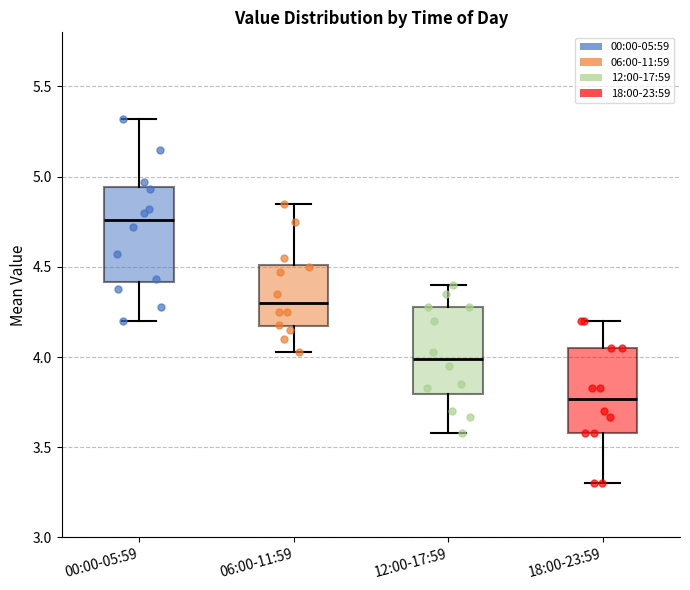

Reading left to right, read every box against the y-axis: the position of its median line, the range the box covers, and the ends of its whiskers. The values are not printed on the chart, so give them approximately, as read against the axis.

00:00-05:59: median 4.75, box 4.40 to 4.95, whiskers 4.20 to 5.30
06:00-11:59: median 4.30, box 4.15 to 4.50, whiskers 4.05 to 4.85
12:00-17:59: median 4.00, box 3.80 to 4.30, whiskers 3.60 to 4.40
18:00-23:59: median 3.75, box 3.60 to 4.05, whiskers 3.30 to 4.20